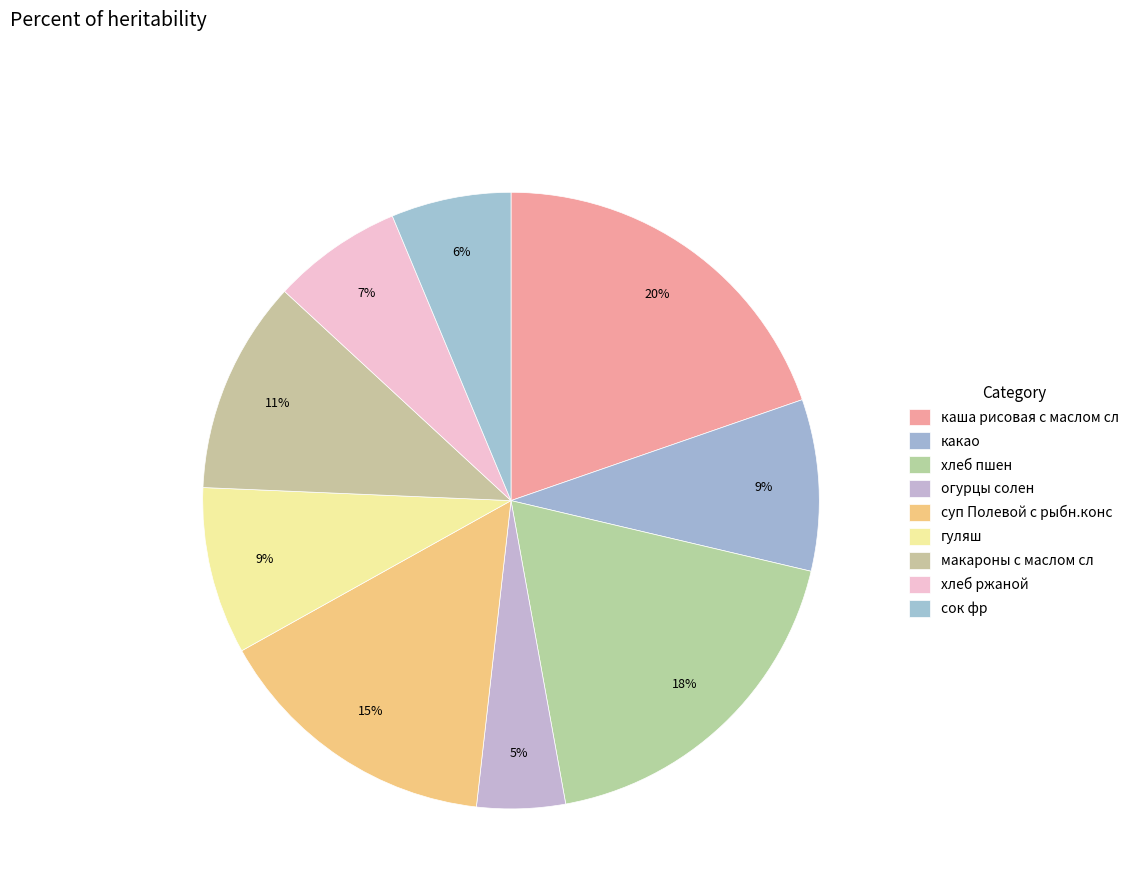

How many slices are in this pie chart?

9